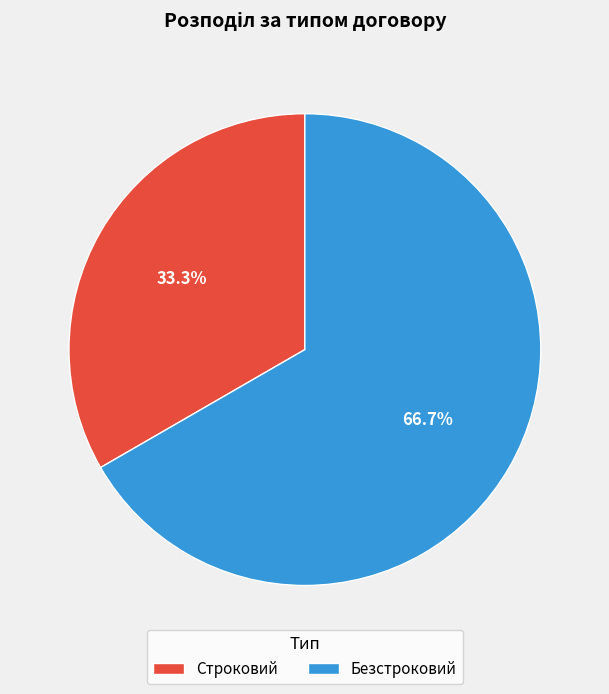

To the nearest percent, what portion does Безстроковий represent?

67%